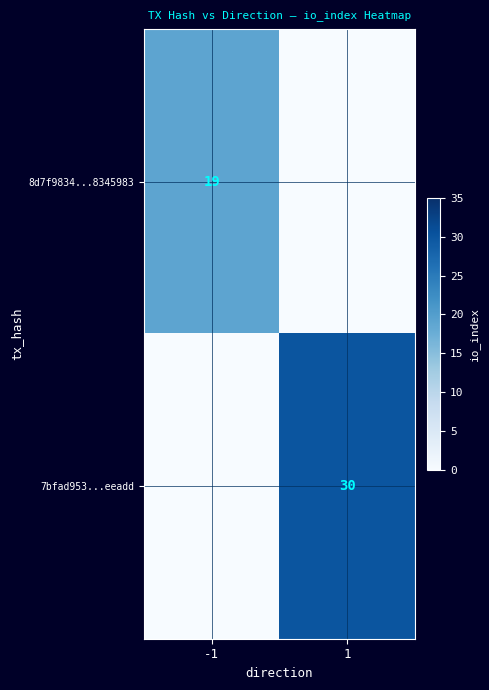

Rank the series by their maximum value, from highest to lowest.

7bfad953...eeadd, 8d7f9834...8345983